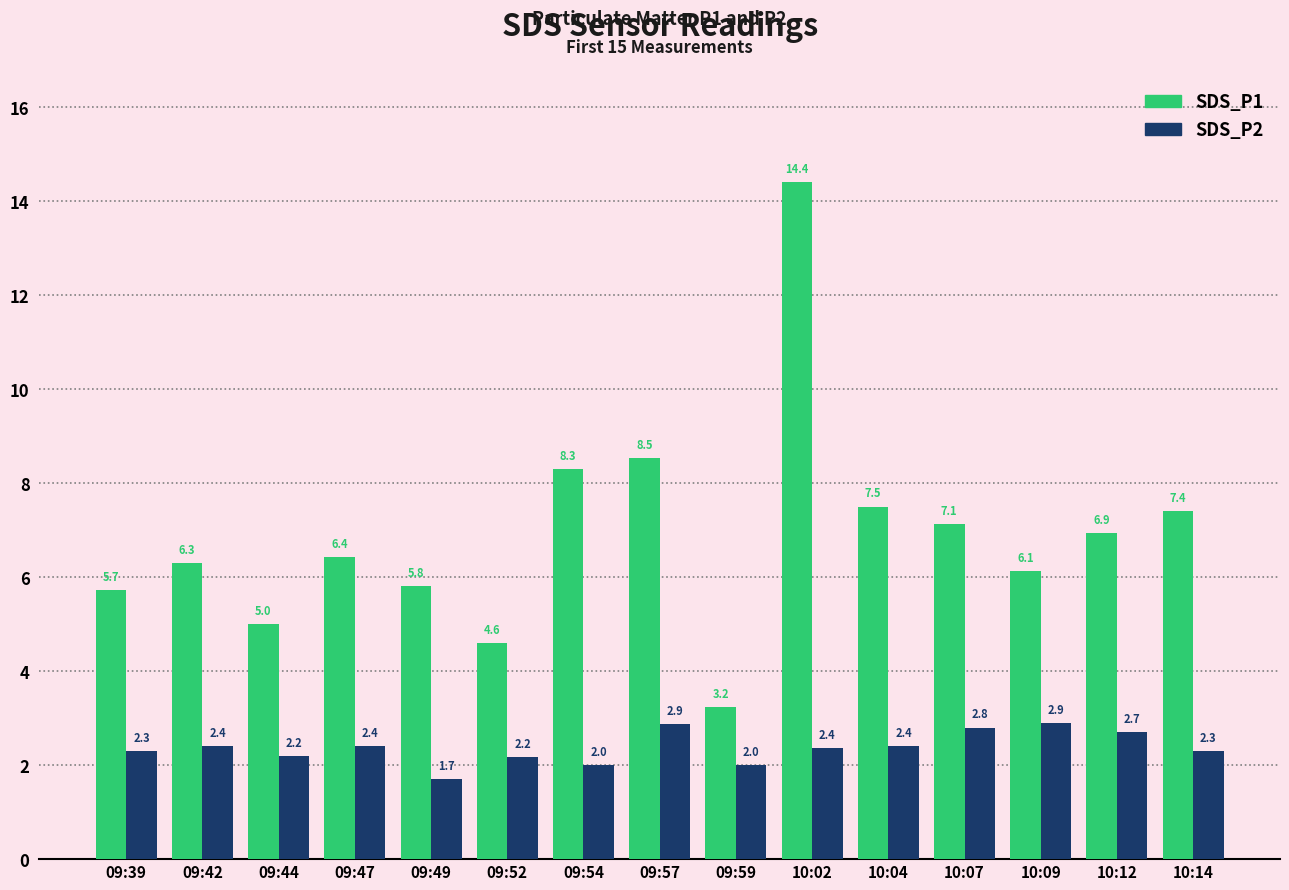

Where is SDS_P1 nearest to the value 8?

09:54